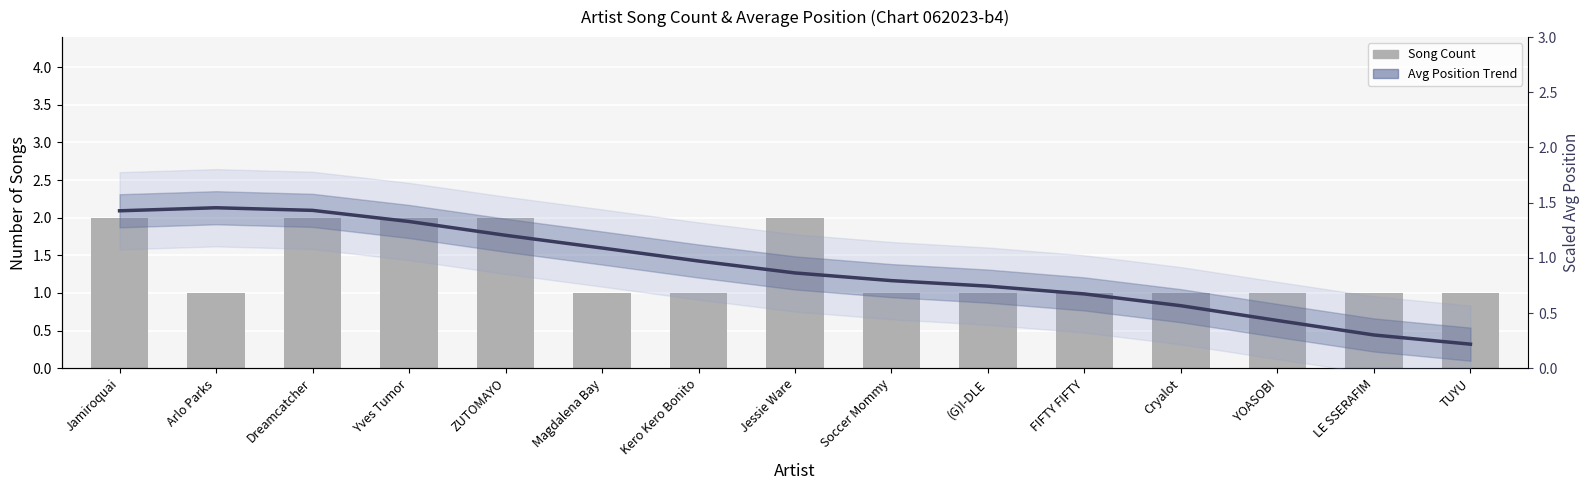

How many Song Count values are between 1 and 2?

15